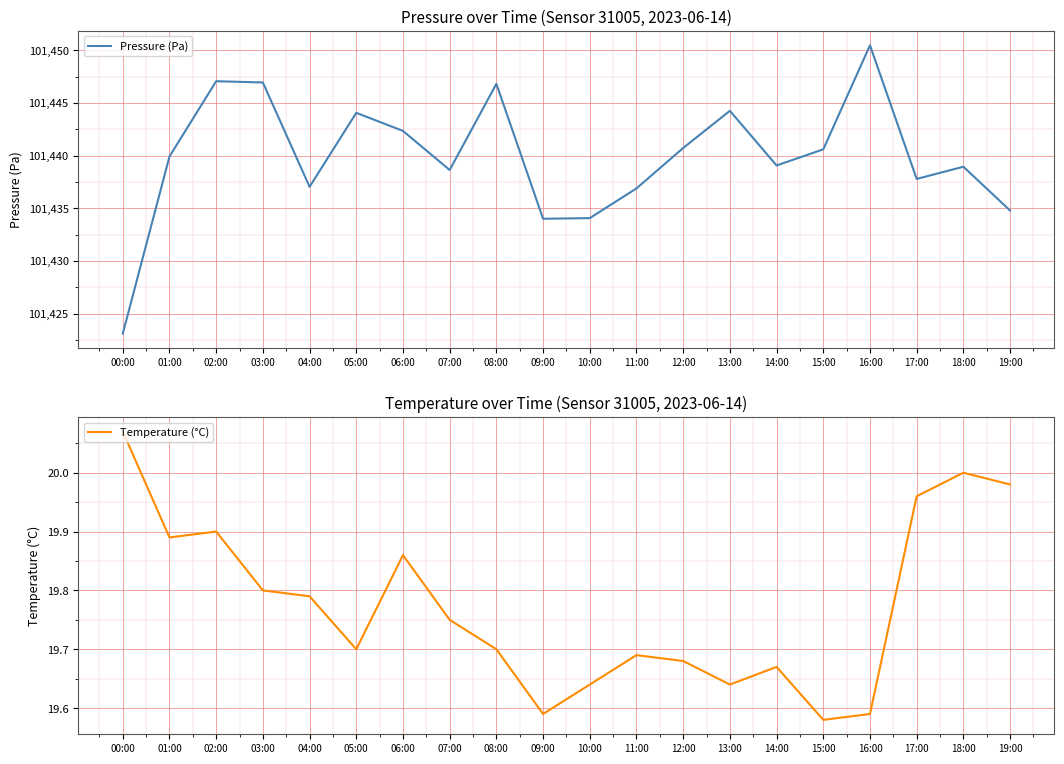

Reading right to left, transcribe all the data shown in this chart.

Pressure (Pa): 19:00=101434.8	18:00=101438.9	17:00=101437.8	16:00=101450.5	15:00=101440.6	14:00=101439.1	13:00=101444.2	12:00=101440.7	11:00=101436.9	10:00=101434.1	09:00=101434.0	08:00=101446.8	07:00=101438.6	06:00=101442.3	05:00=101444.1	04:00=101437.0	03:00=101446.9	02:00=101447.1	01:00=101439.9	00:00=101423.1
Temperature (°C): 19:00=20.0	18:00=20.0	17:00=20.0	16:00=19.6	15:00=19.6	14:00=19.7	13:00=19.6	12:00=19.7	11:00=19.7	10:00=19.6	09:00=19.6	08:00=19.7	07:00=19.8	06:00=19.9	05:00=19.7	04:00=19.8	03:00=19.8	02:00=19.9	01:00=19.9	00:00=20.1